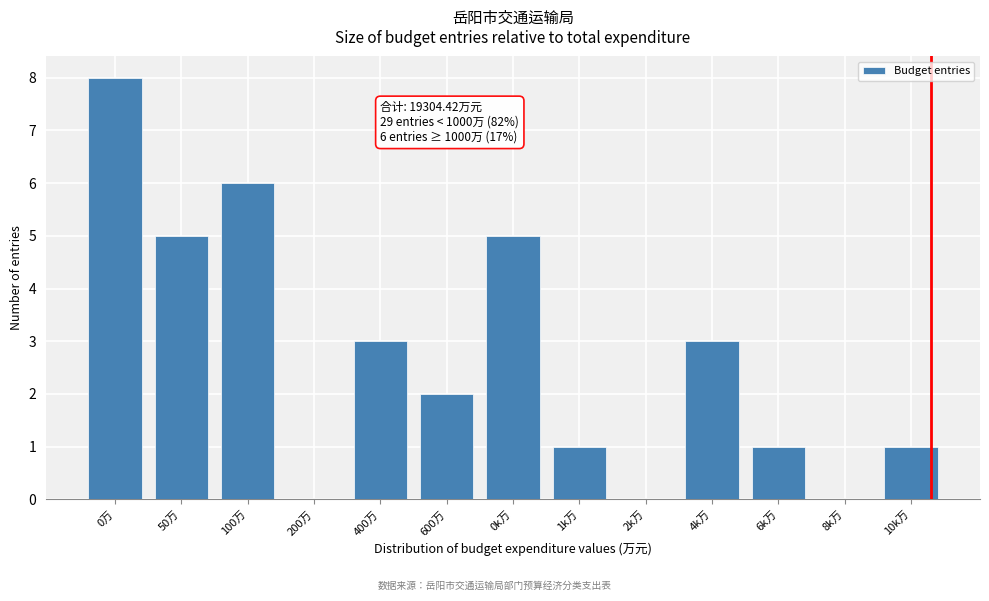

Reading right to left, what are all the values shown in this chart?

10k万=1	8k万=0	6k万=1	4k万=3	2k万=0	1k万=1	0k万=5	600万=2	400万=3	200万=0	100万=6	50万=5	0万=8